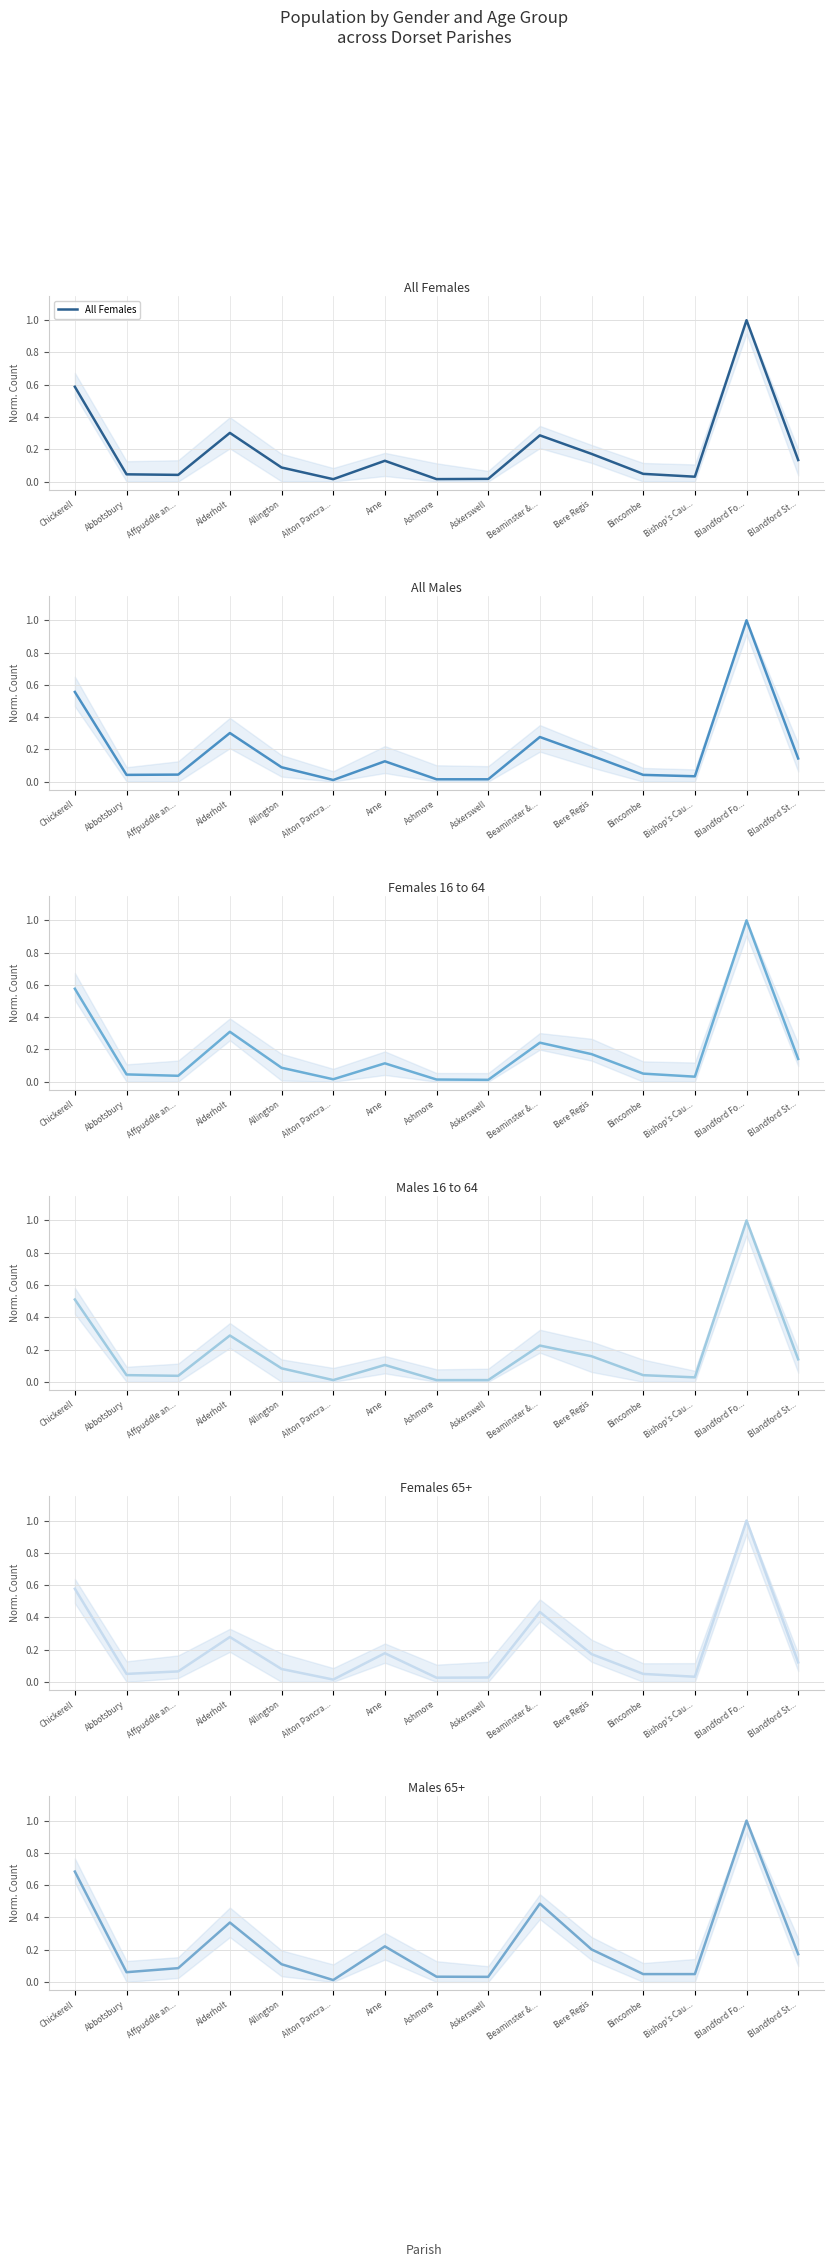

In Males 65+, how many points are higher than both neighbors (excluding endpoints)?

4